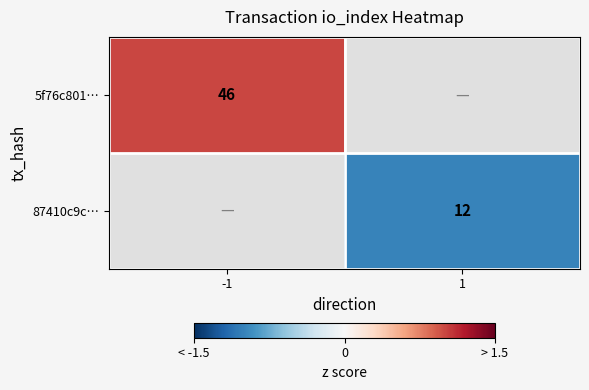

The 5f76c801… series shows 46 at -1. True or false?

True